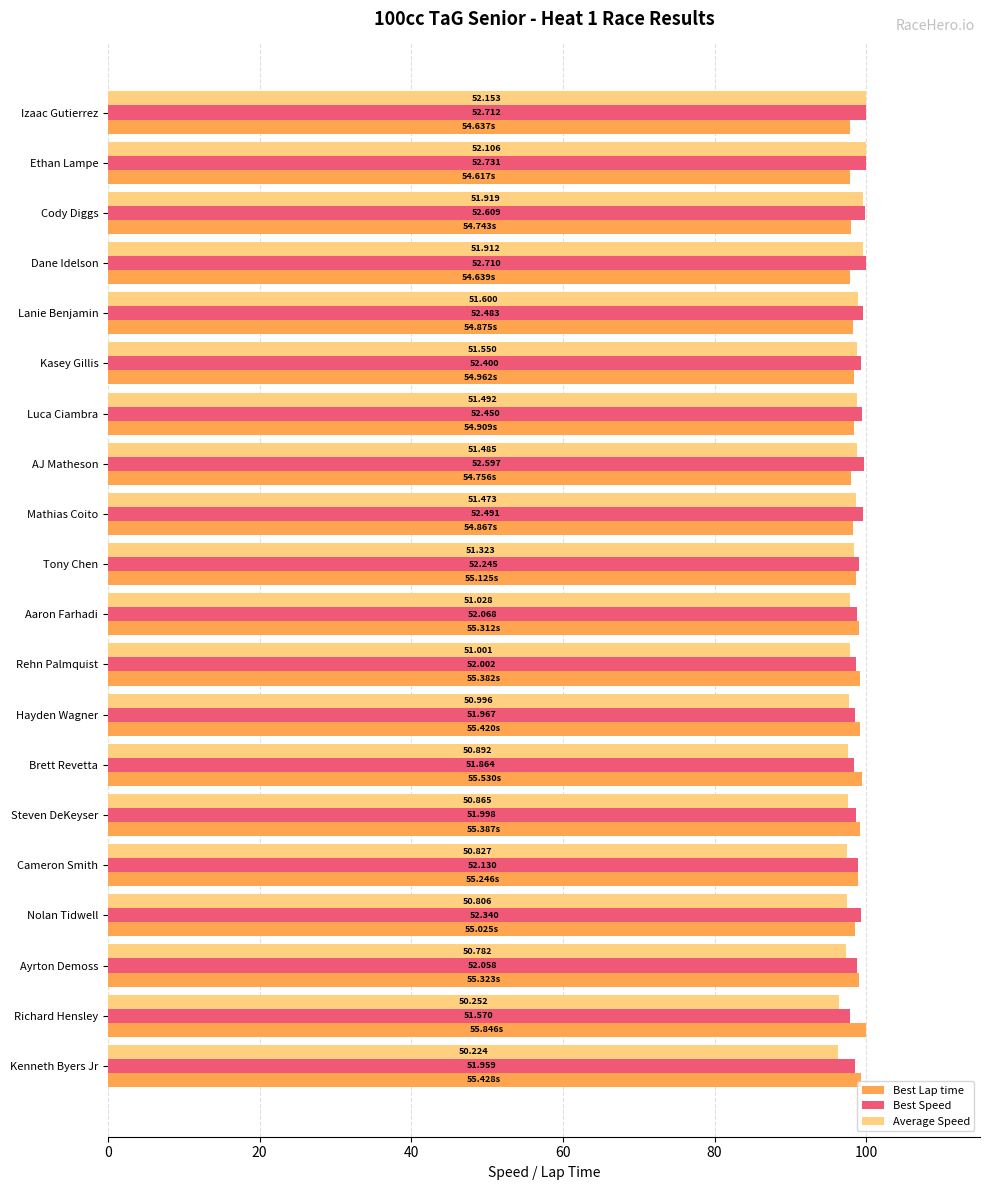

What are all the series names shown in the legend?

Best Lap time, Best Speed, Average Speed